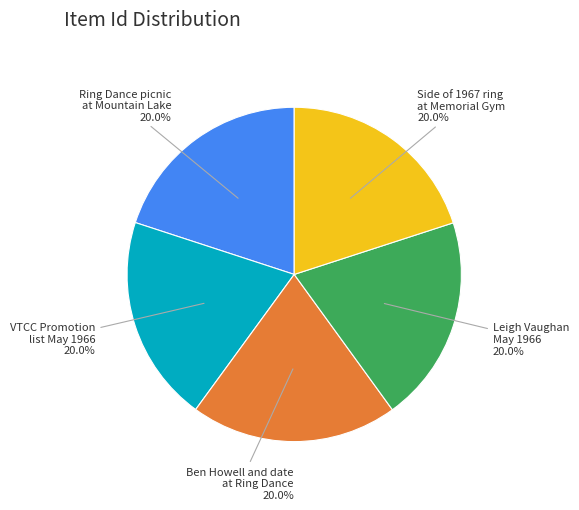

Is there any slice that represents more than half of the pie?

No